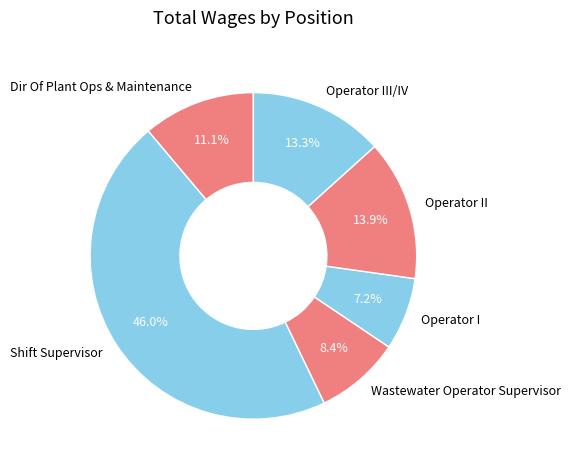

Which category has the smallest portion of the pie?

Operator I